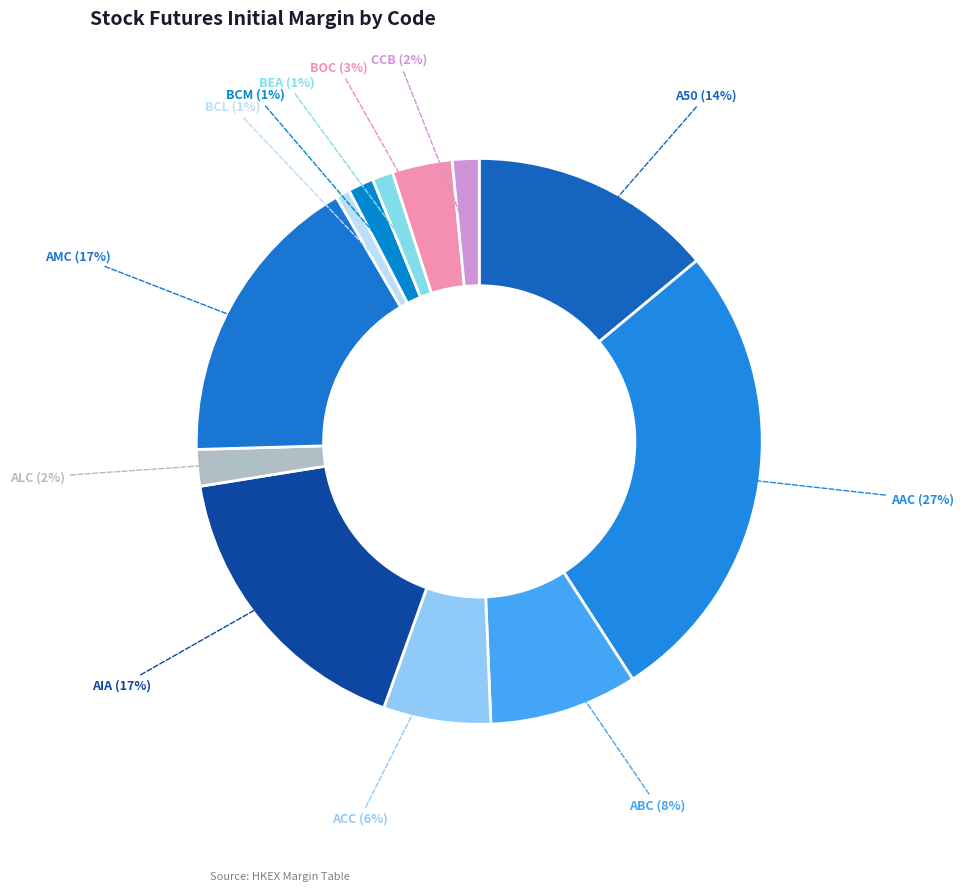

Does BOC account for over 50% of the chart?

No